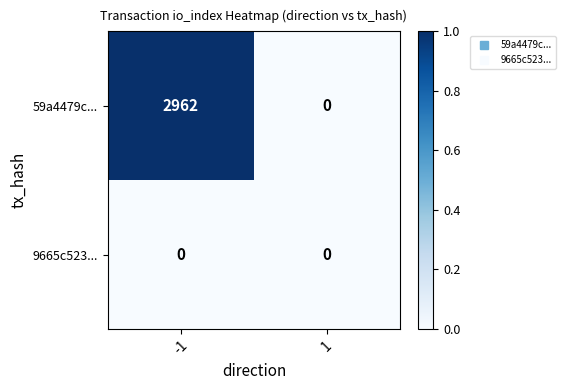

What is the maximum value for 59a4479c...?

2962